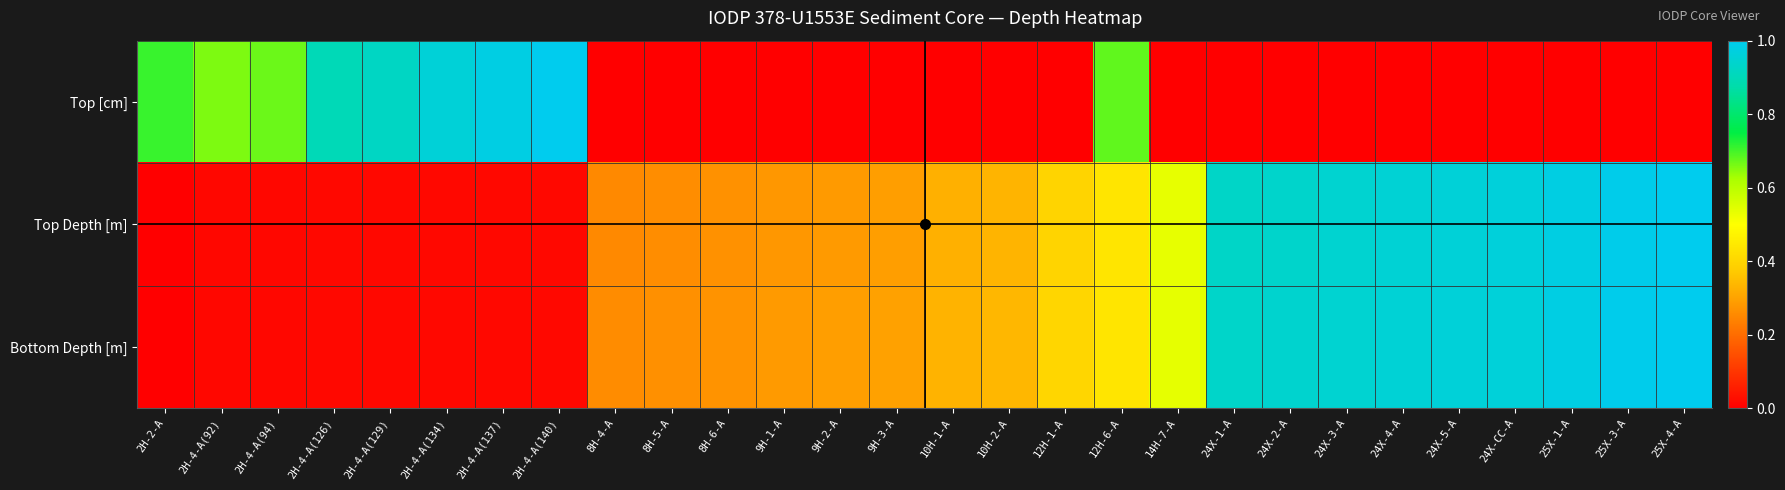

Rank the series by their maximum value, from lowest to highest.

Top [cm], Top Depth [m], Bottom Depth [m]